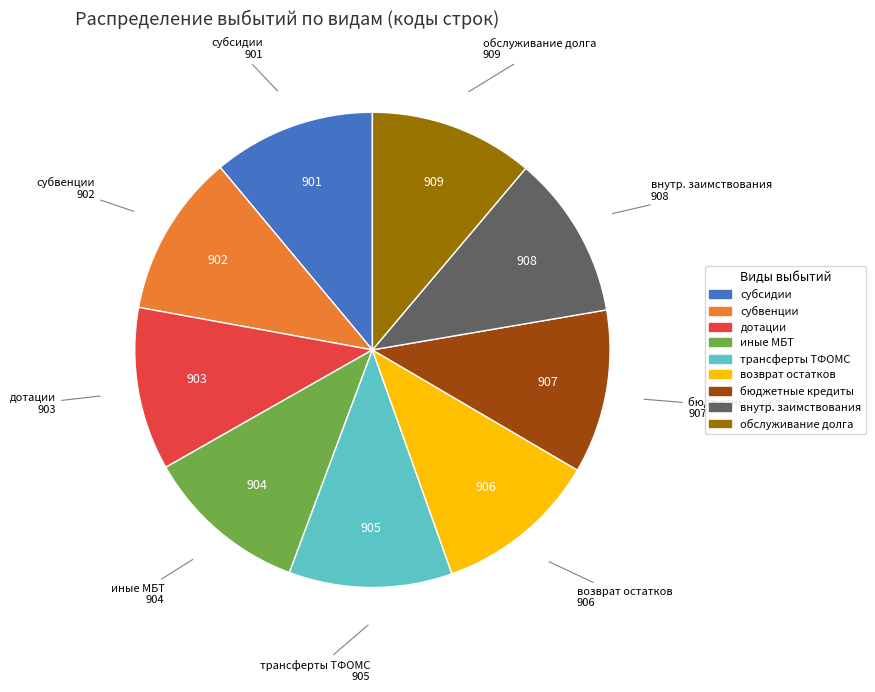

Is there any slice that represents more than half of the pie?

No